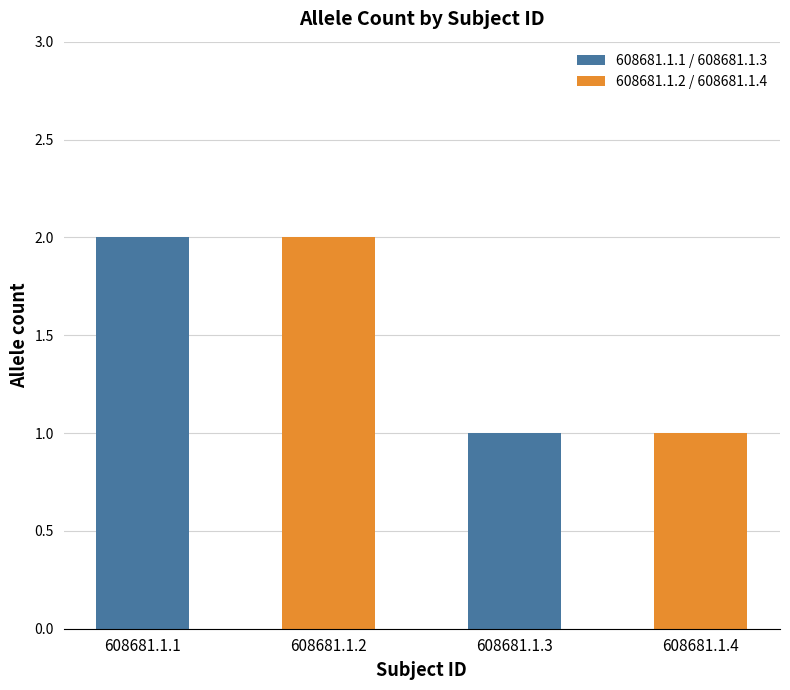

Approximately how many times larger is the value at 608681.1.4 compared to 608681.1.1?

0.5